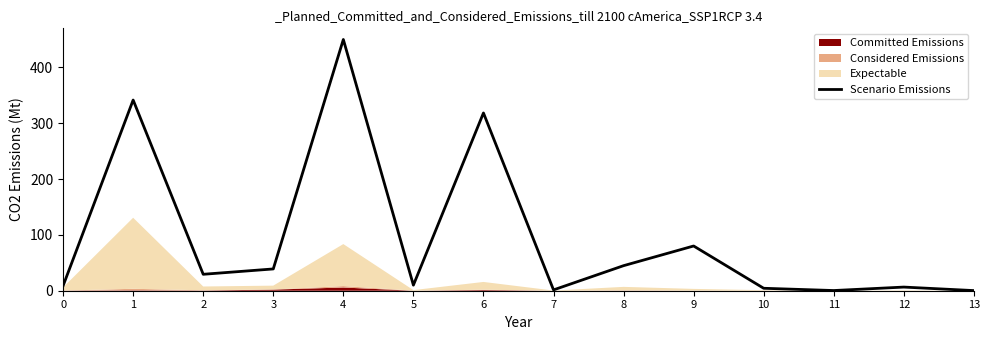

What is the value of the 7th point from the left?

318.4